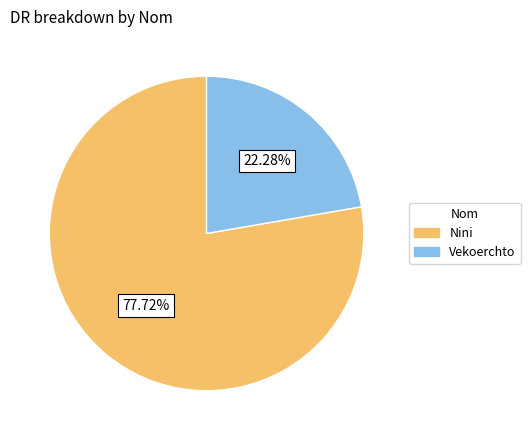

Combined, do Nini and Vekoerchto account for over 50%?

Yes